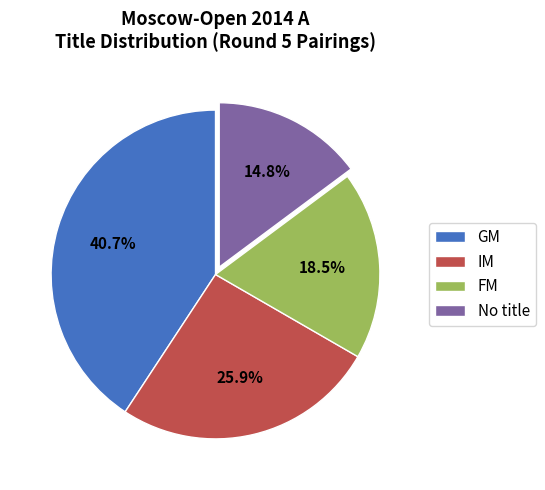

What is the ratio of the value at FM to the value at GM?

0.5